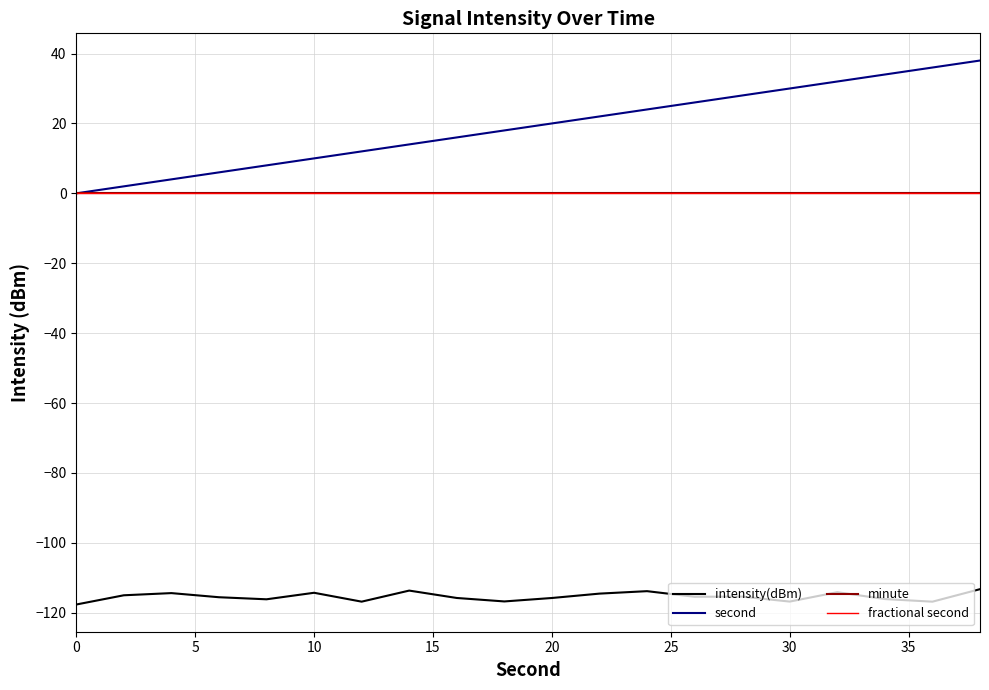

At how many categories does at least one series exceed 24?

7